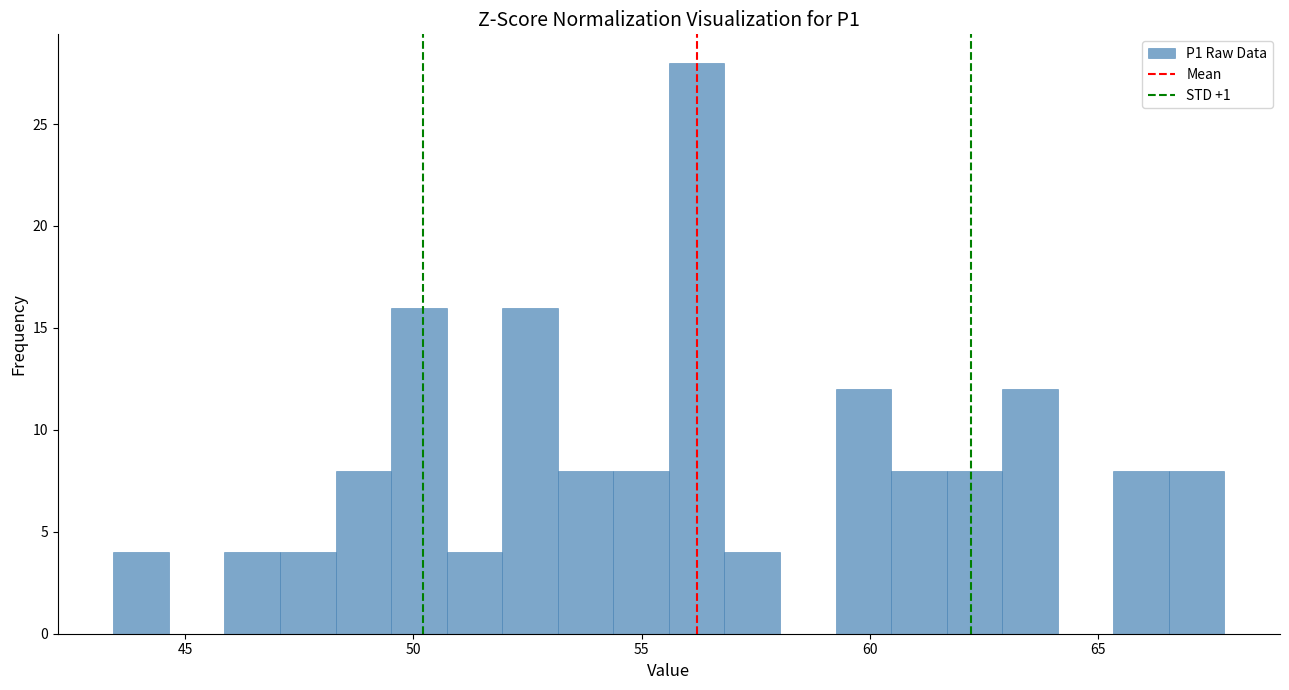

Around what value on the x-axis is the tallest bar? Give the approximate position of its centre, as read against the axis.

56.0